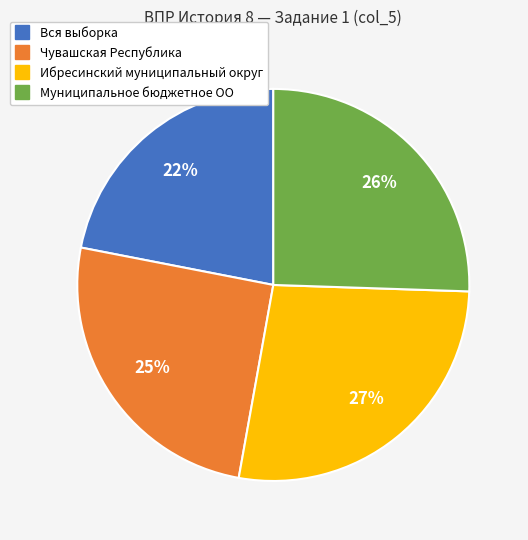

Combined, do Чувашская Республика and Вся выборка account for over 50%?

No